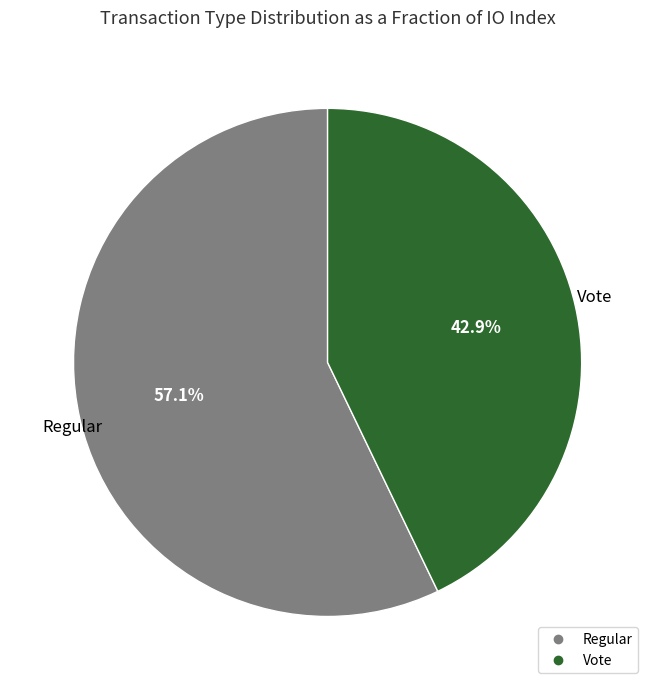

Combined, do Regular and Vote account for over 50%?

Yes